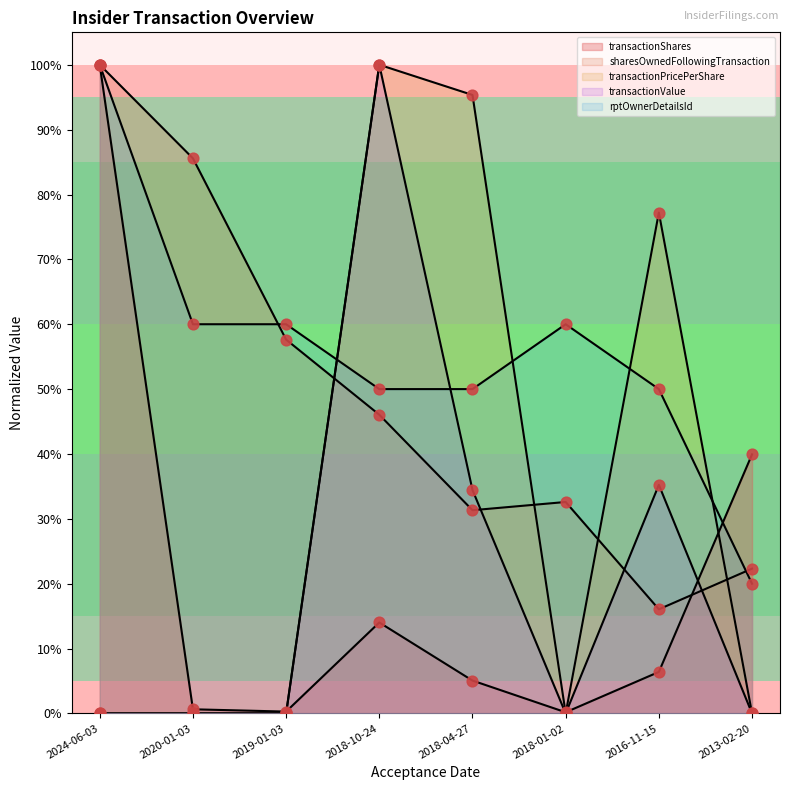

Which series contains the lowest Y value?

transactionPricePerShare